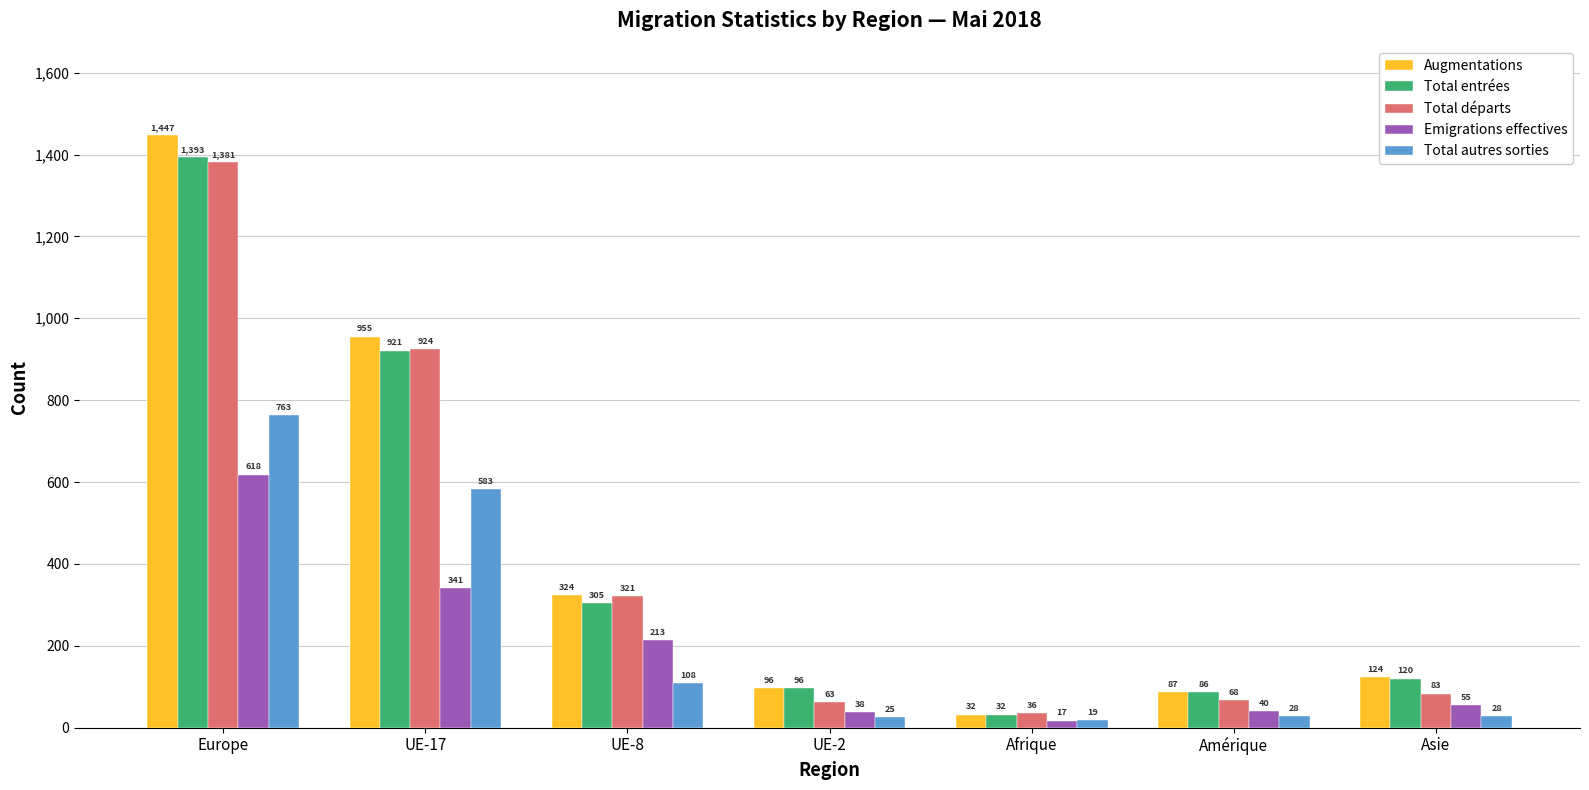

The Total départs series shows 526 at Europe. True or false?

False